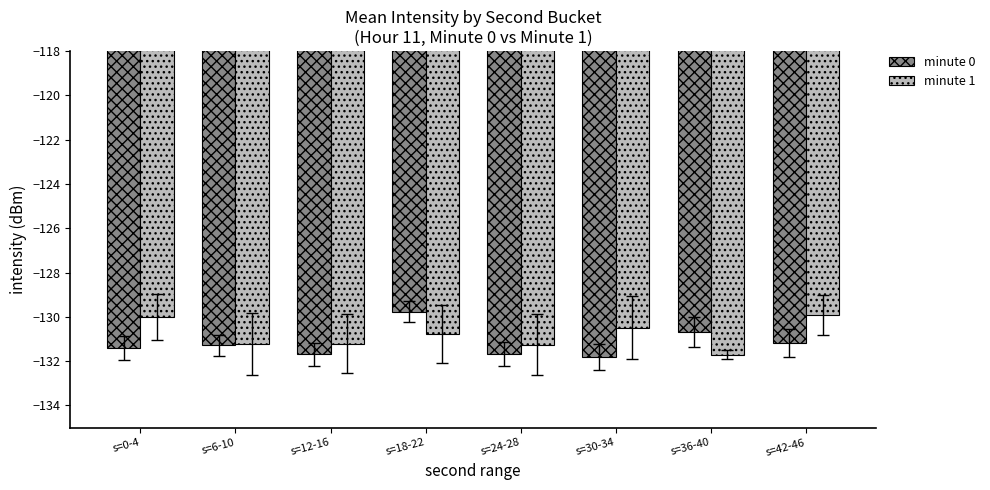

Between s=24-28 and s=30-34, which series saw the biggest shift?

minute 1